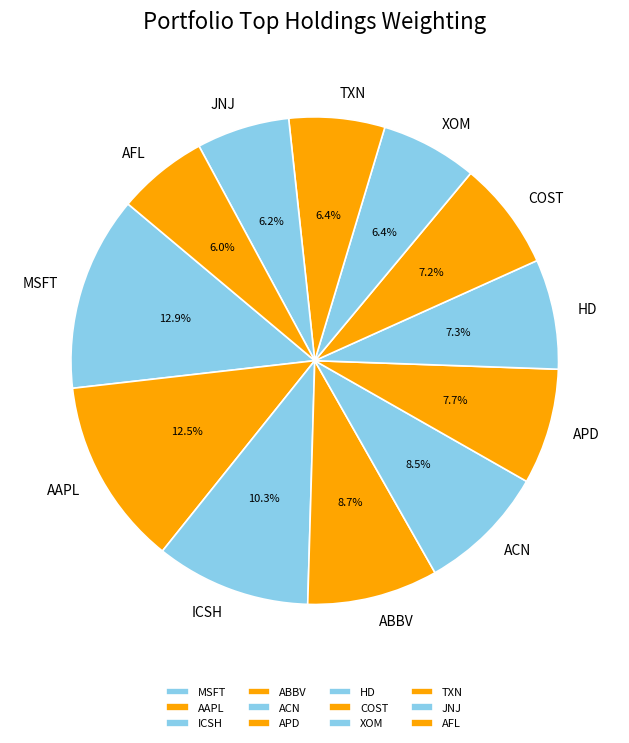

Does any single category account for the majority?

No